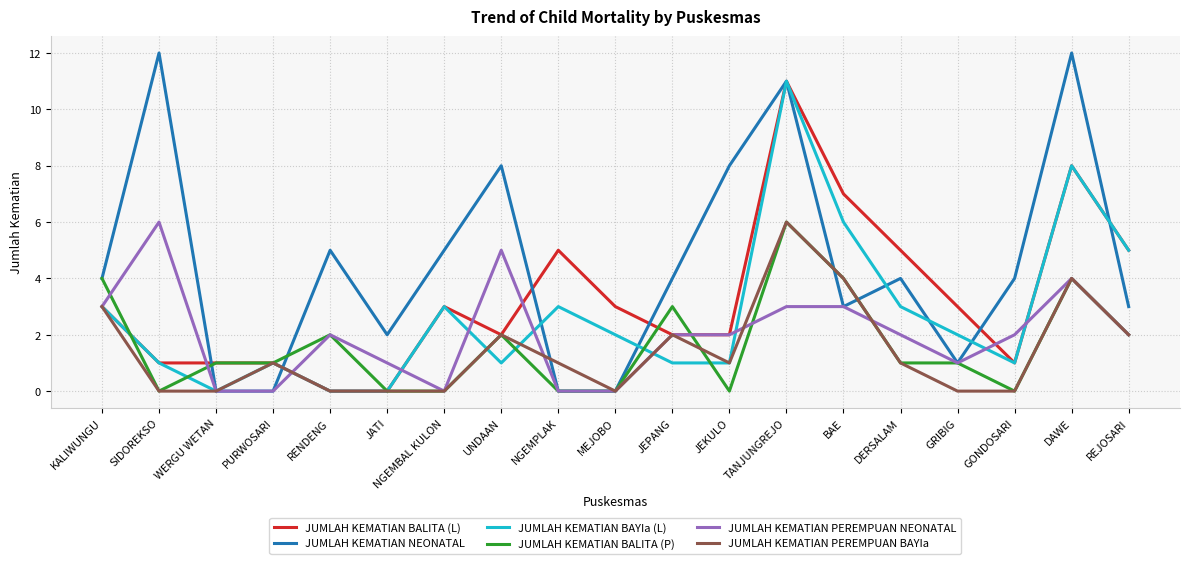

What position from the right is UNDAAN?

12